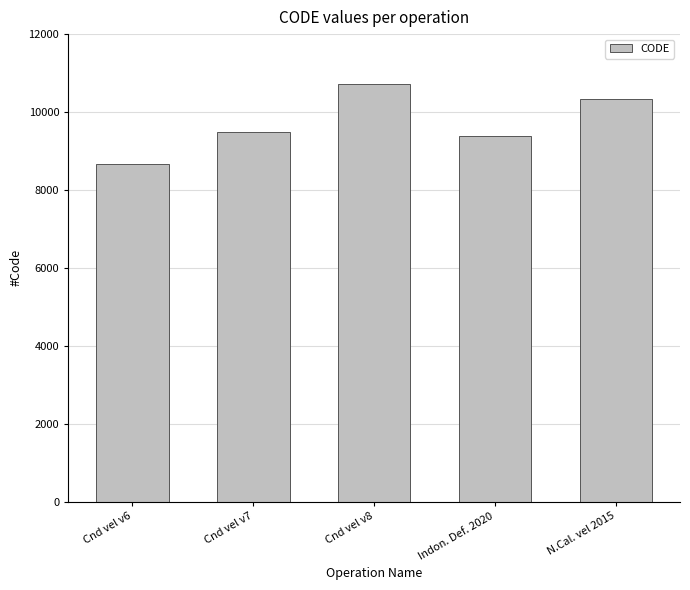

True or false: the data shows 8676 at Cnd vel v6.

True